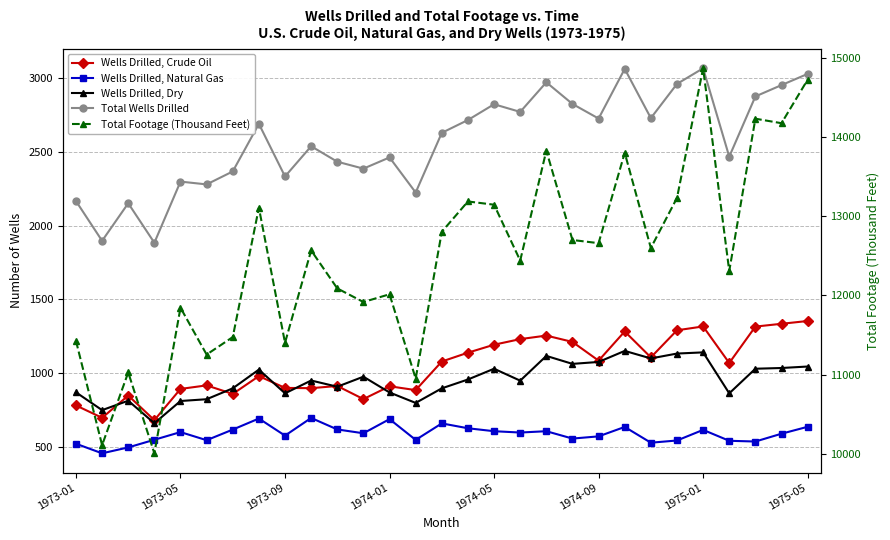

What is the approximate value of Wells Drilled, Dry at 10, to the nearest 50?

900